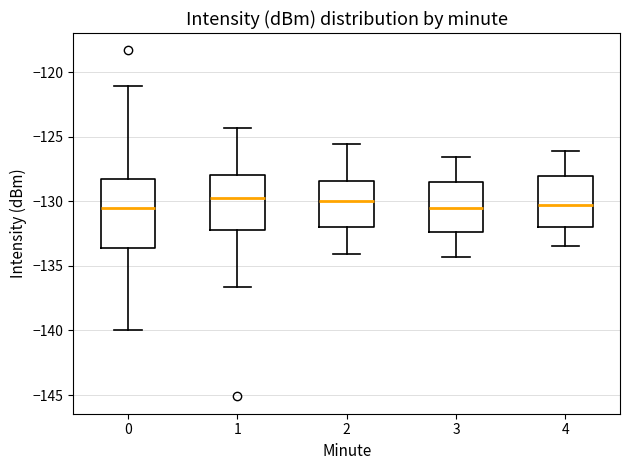

Comparing the boxes themselves (not the whiskers), which one is the tallest?

0